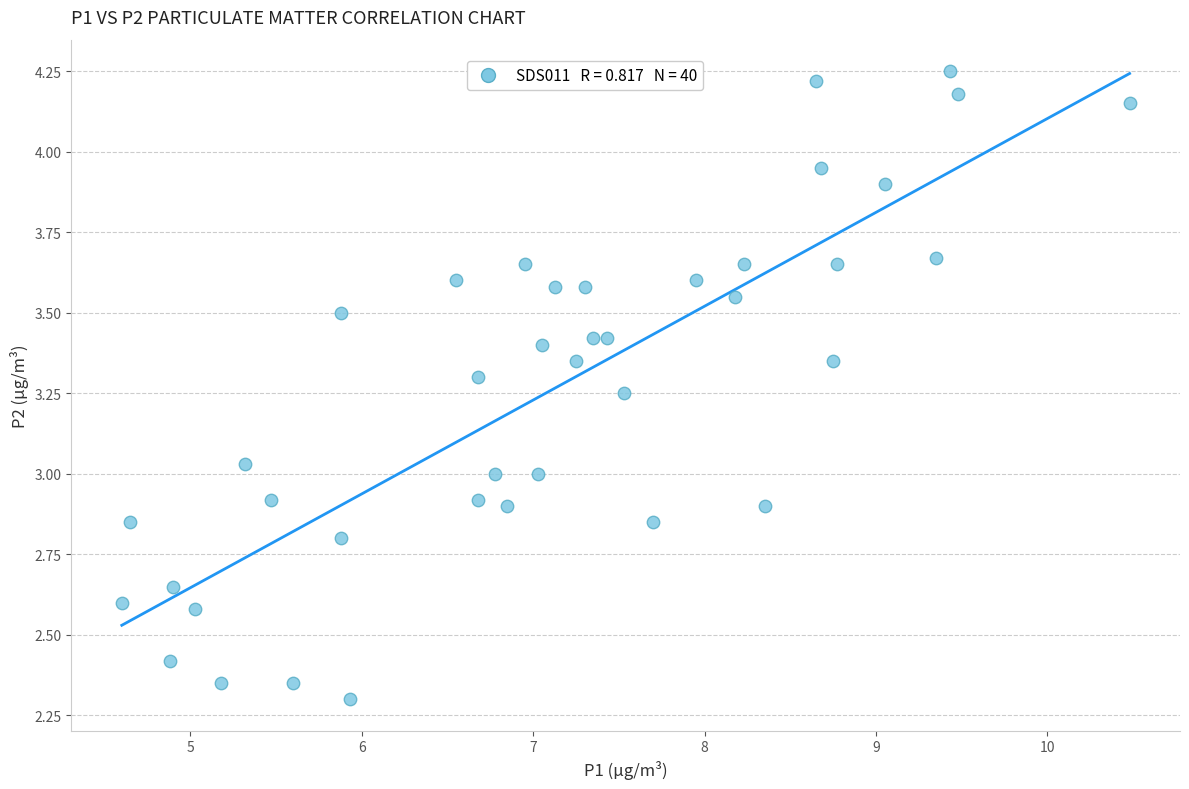

What is the range of X values (max minus min)?

5.9